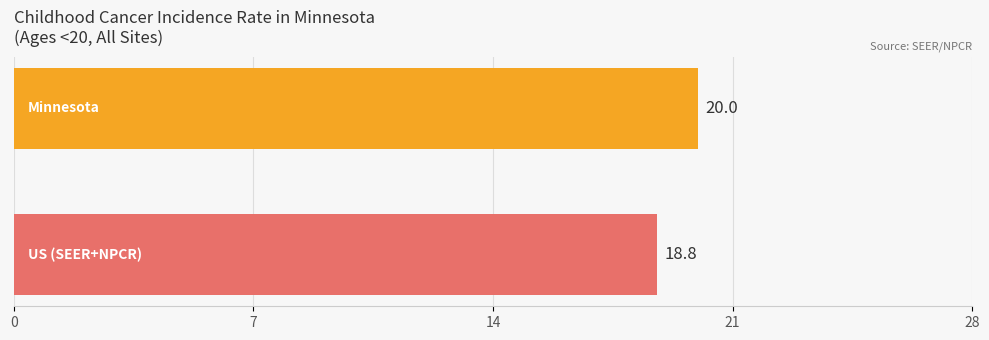

What is the value of the 2nd bar from the top?

18.8